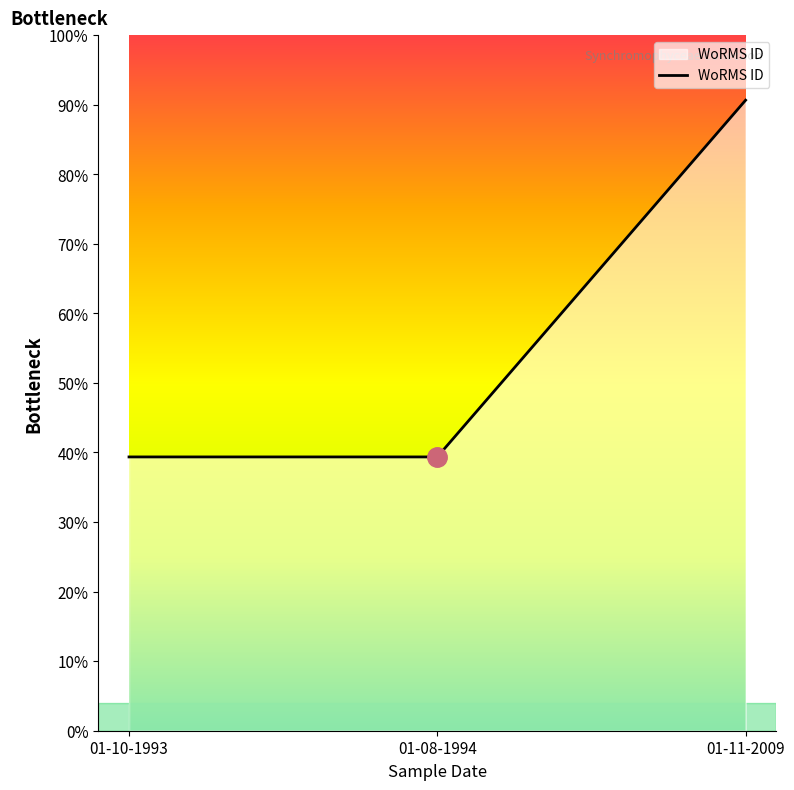

True or false: the data shows 933950 at 01-08-1994.

False